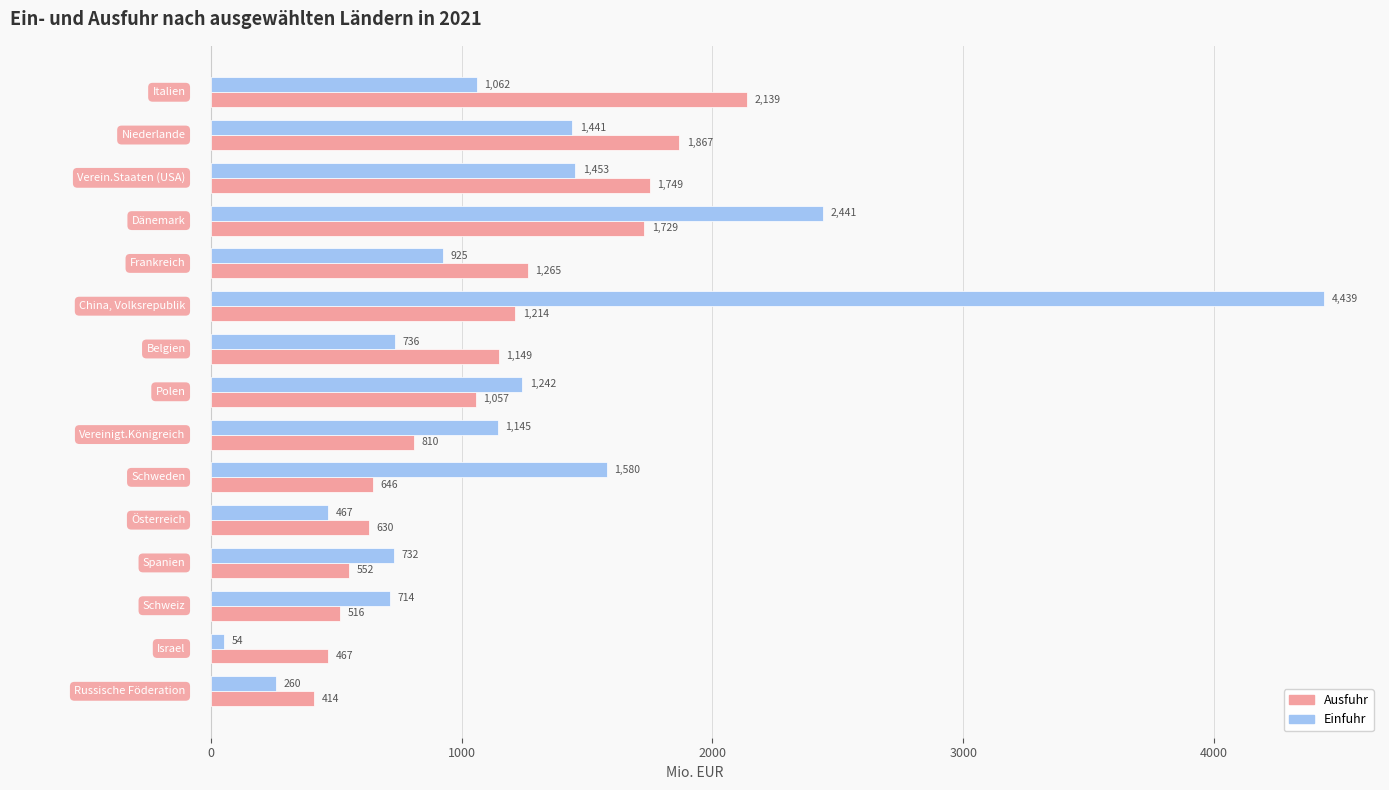

At how many categories does at least one series exceed 309?

15